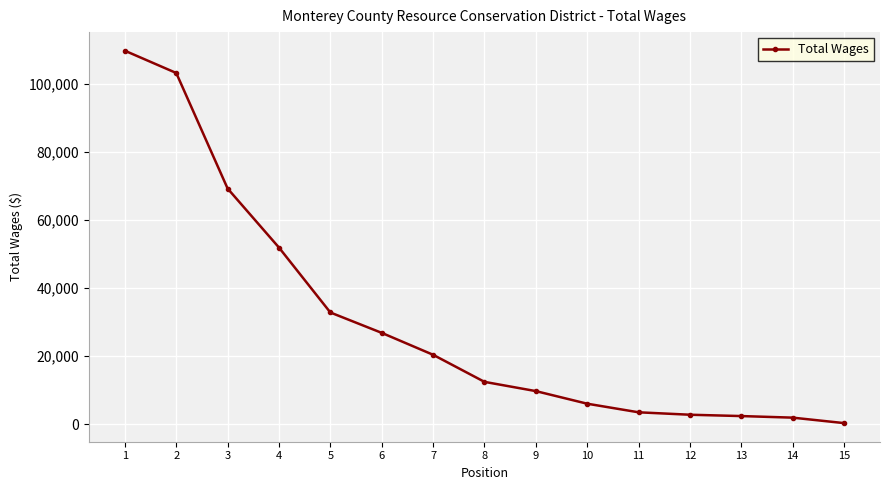

True or false: the data has more than 2 interior local peaks.

False